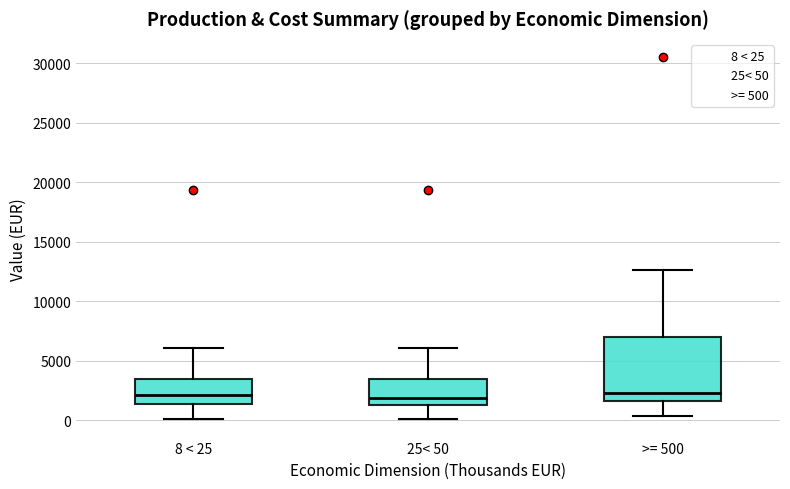

Reading left to right, transcribe this box plot: for each box, give where its median line is, the range the box spans, and where its two whiskers end, as read against the y-axis. The values are not printed on the chart, so give them approximately, as read against the axis.

8 < 25: median 2000, box 1500 to 3500, whiskers 0 to 6000
25< 50: median 2000, box 1000 to 3500, whiskers 0 to 6000
>= 500: median 2500, box 1500 to 7000, whiskers 500 to 12500